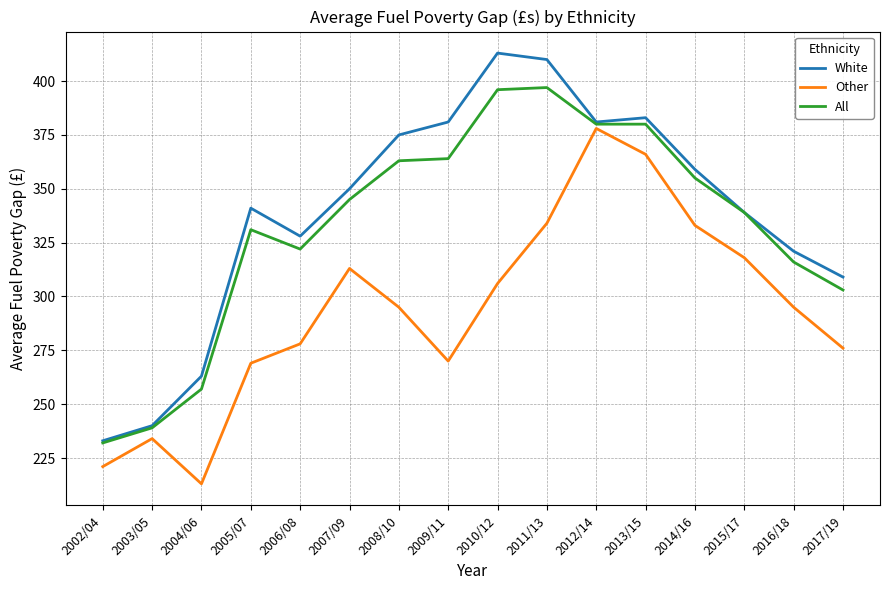

How many lines are shown in the chart?

3